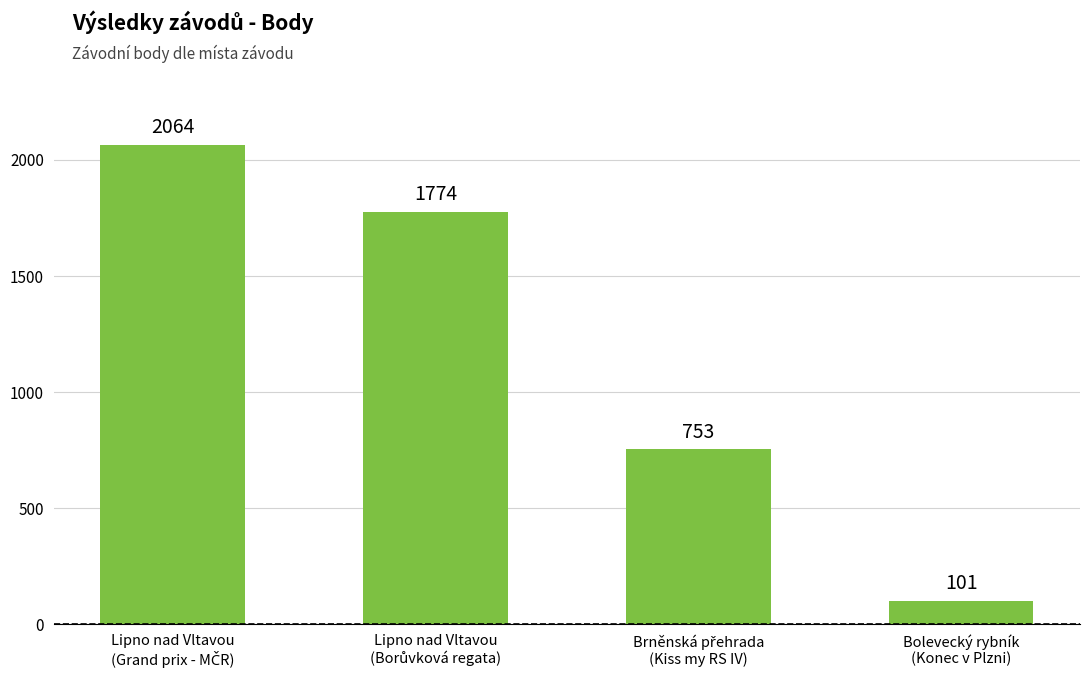

Count the values in the range 753 to 2064.

3